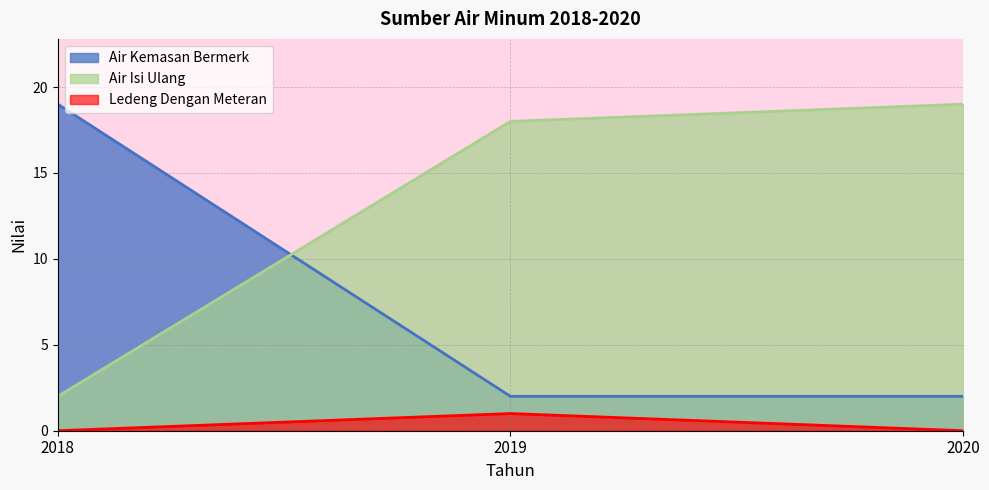

Does the chart display data point markers on the line(s)?

No